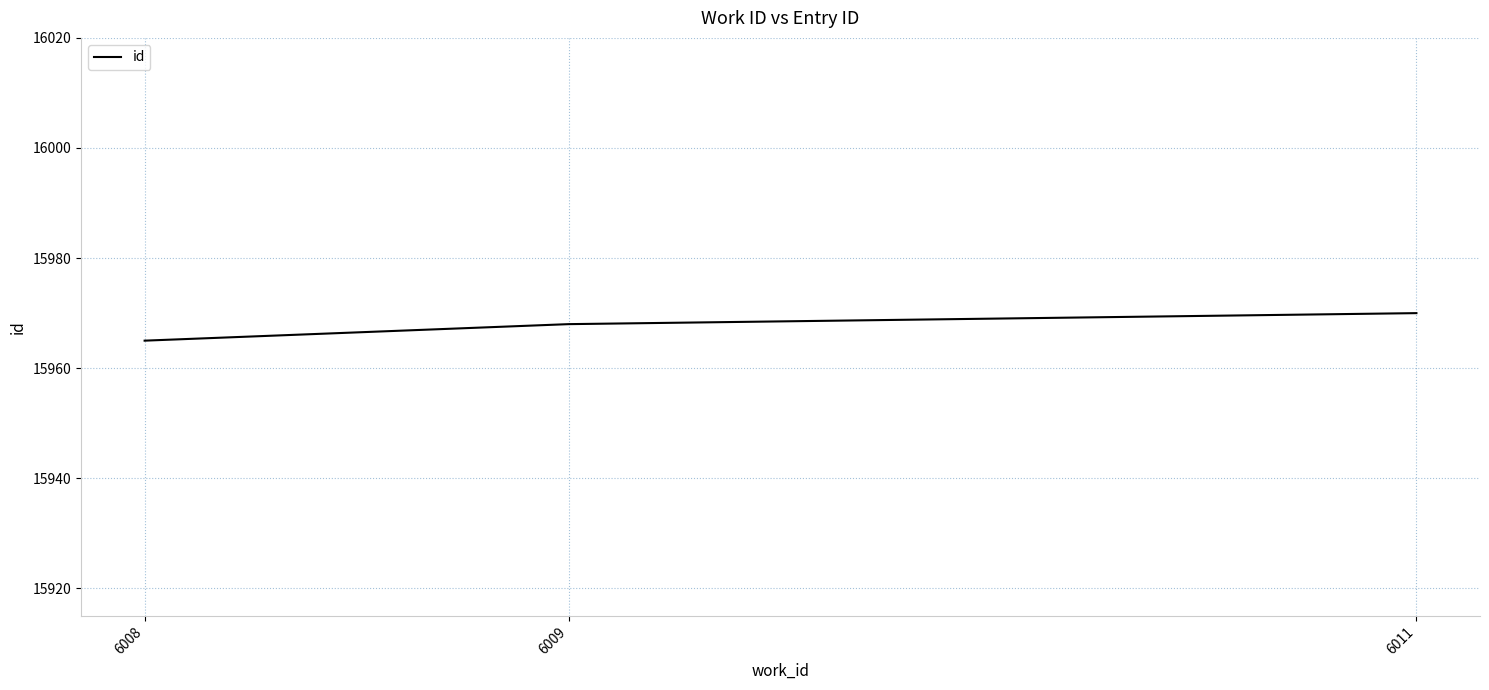

The chart shows a value of 4826 at 6009. True or false?

False